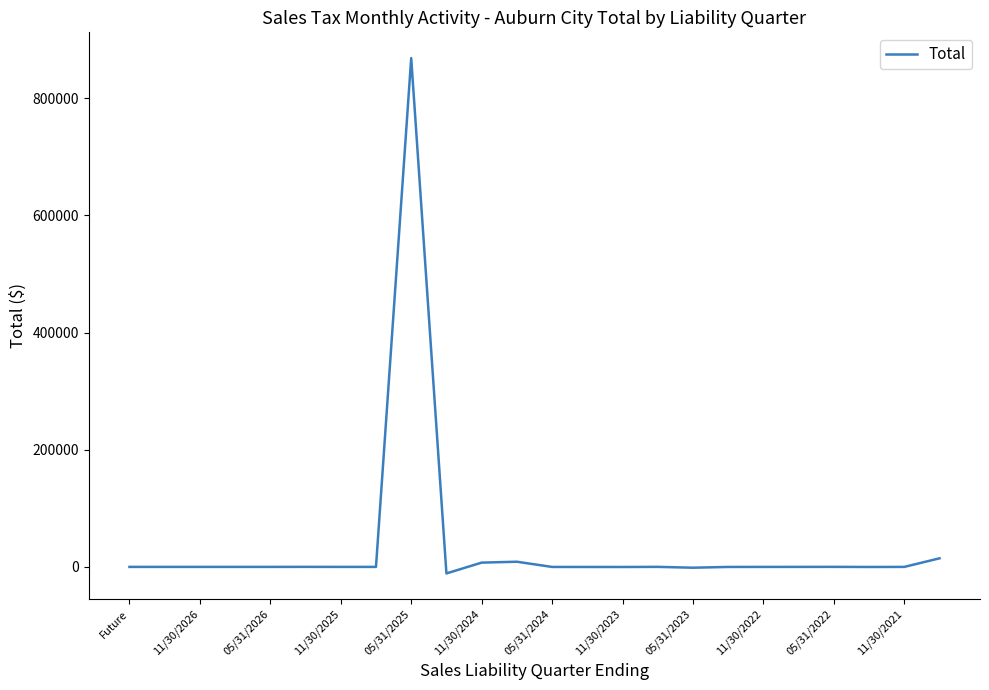

What is the maximum value shown in the chart?

868490.1